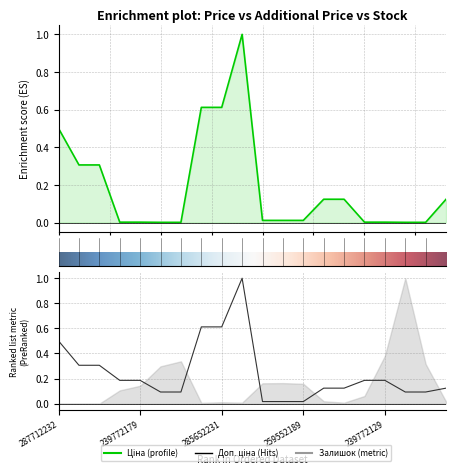

True or false: Доп. ціна has a value of 0.1 at 239732195.

True